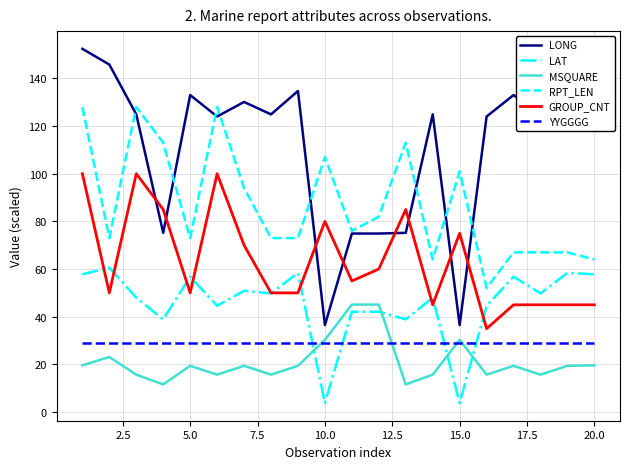

What are all the series names shown in the legend?

LONG, LAT, MSQUARE, RPT_LEN, GROUP_CNT, YYGGGG